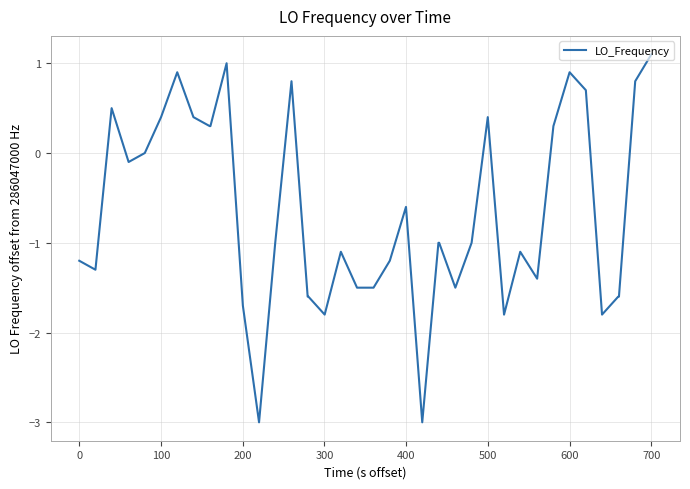

What is the smallest value displayed?

-3.0